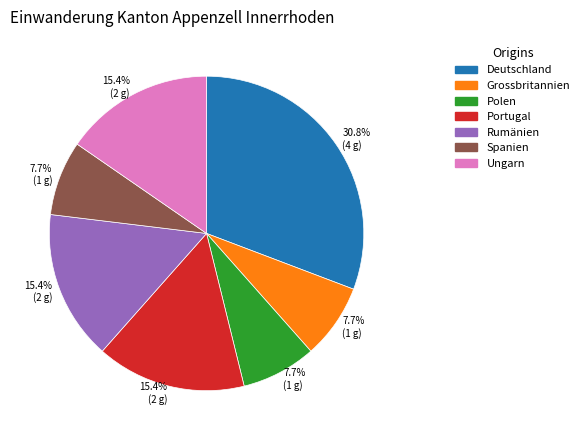

What percentage is NOT represented by Portugal?

84.6%